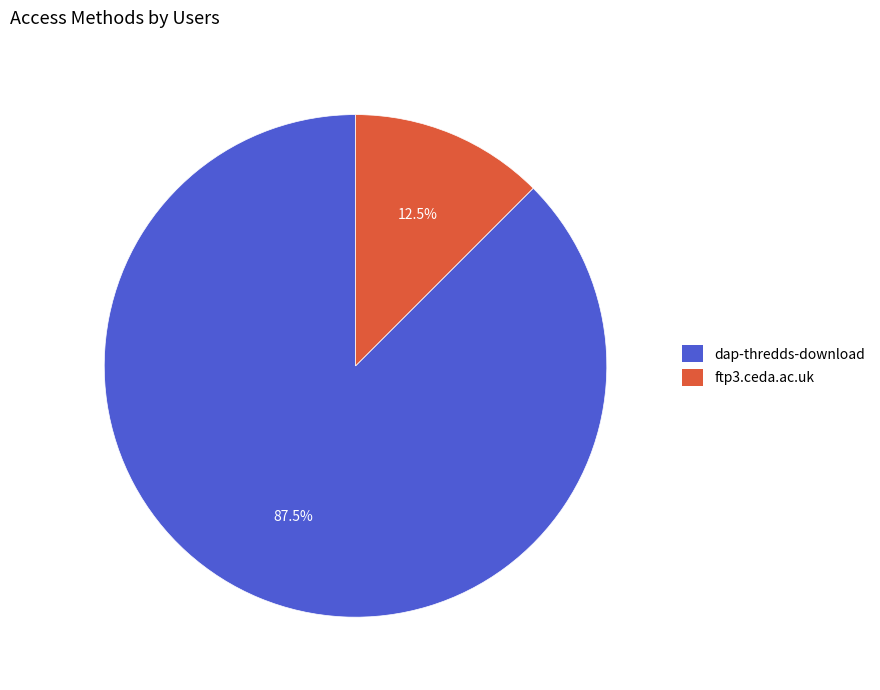

Which has a higher value, dap-thredds-download or ftp3.ceda.ac.uk?

dap-thredds-download